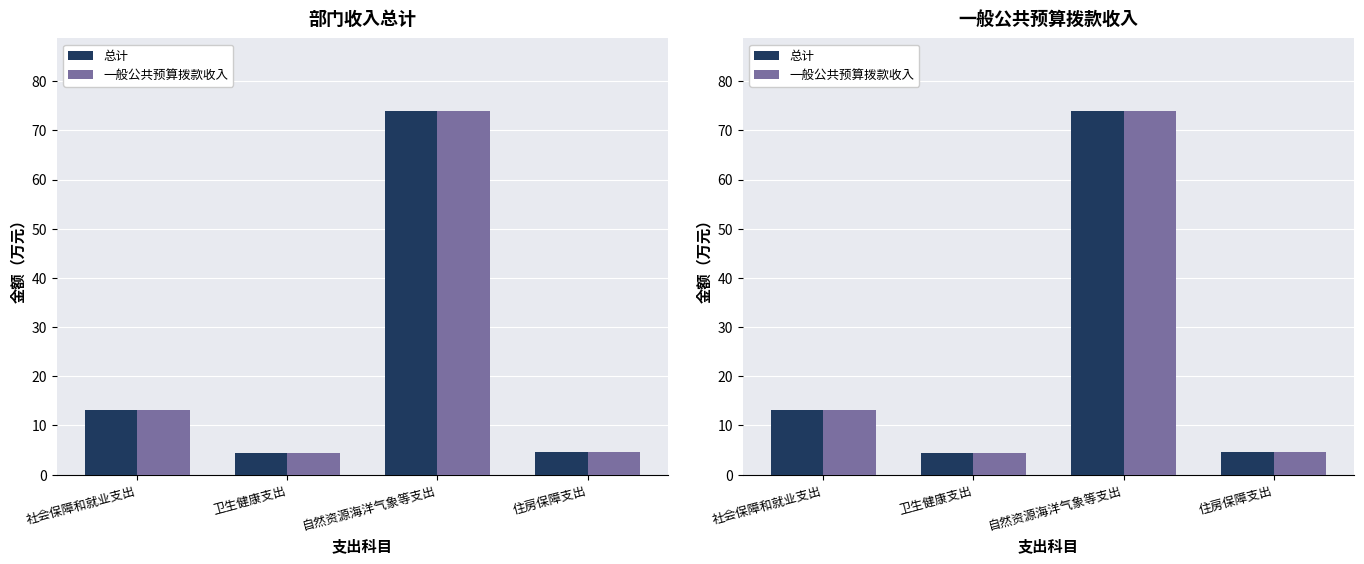

What is the difference between the 一般公共预算拨款收入 values at 社会保障和就业支出 and 卫生健康支出?

8.8